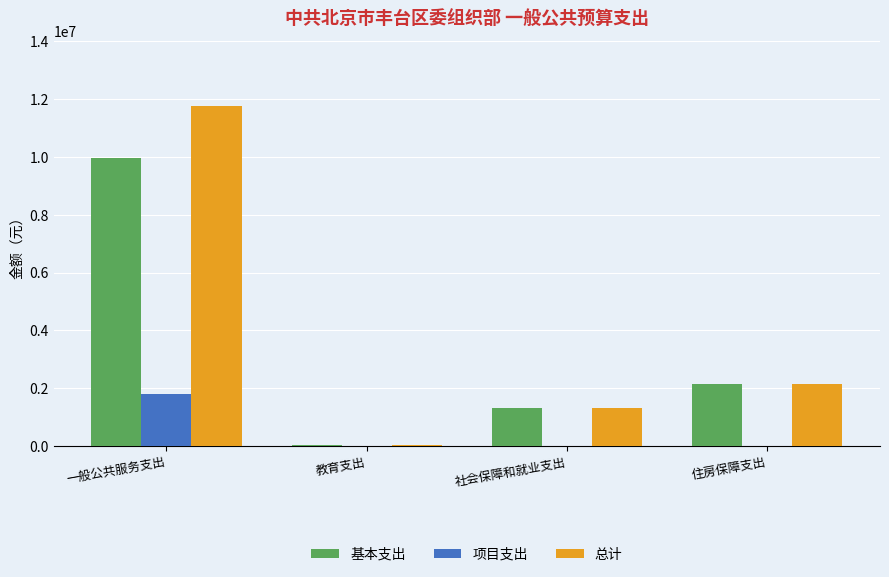

What is the approximate value of 总计 at 一般公共服务支出?

11766913.7